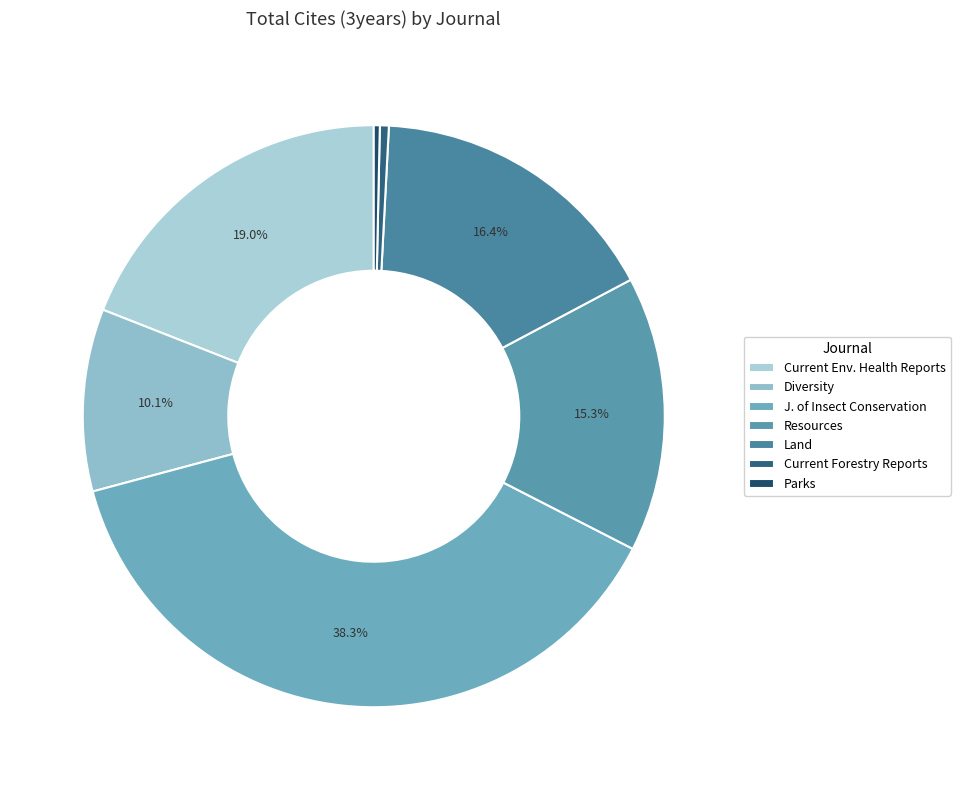

Combined, what portion of the pie is Diversity and Land?

26.5%